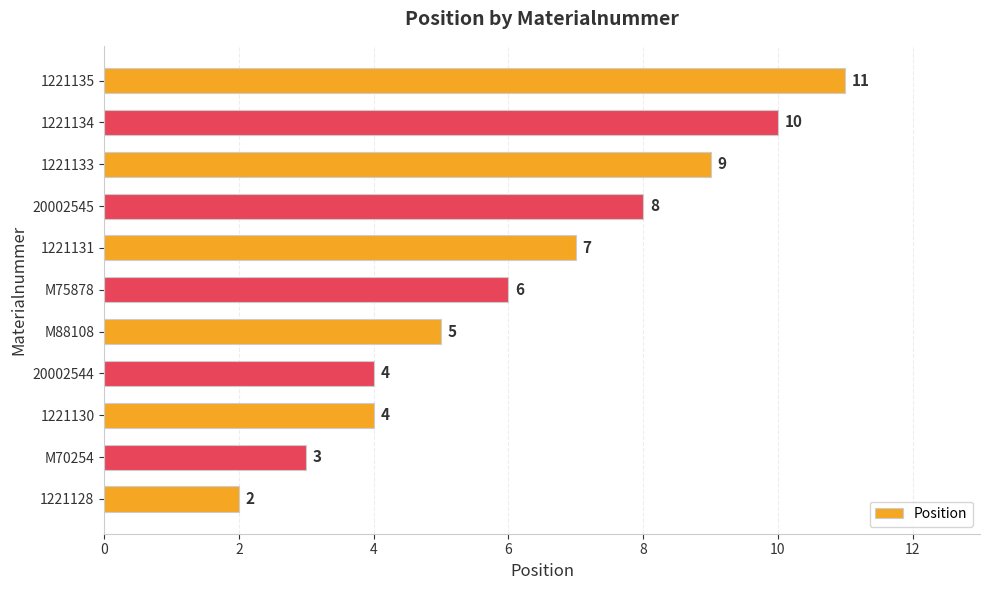

What is the change in value from 1221130 to 1221131?

+3